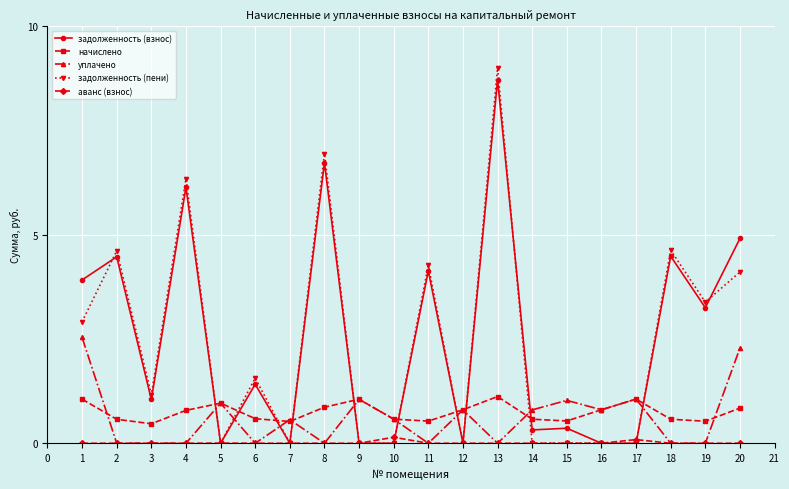

True or false: аванс (взнос) has more than 2 points higher than both neighbors.

True